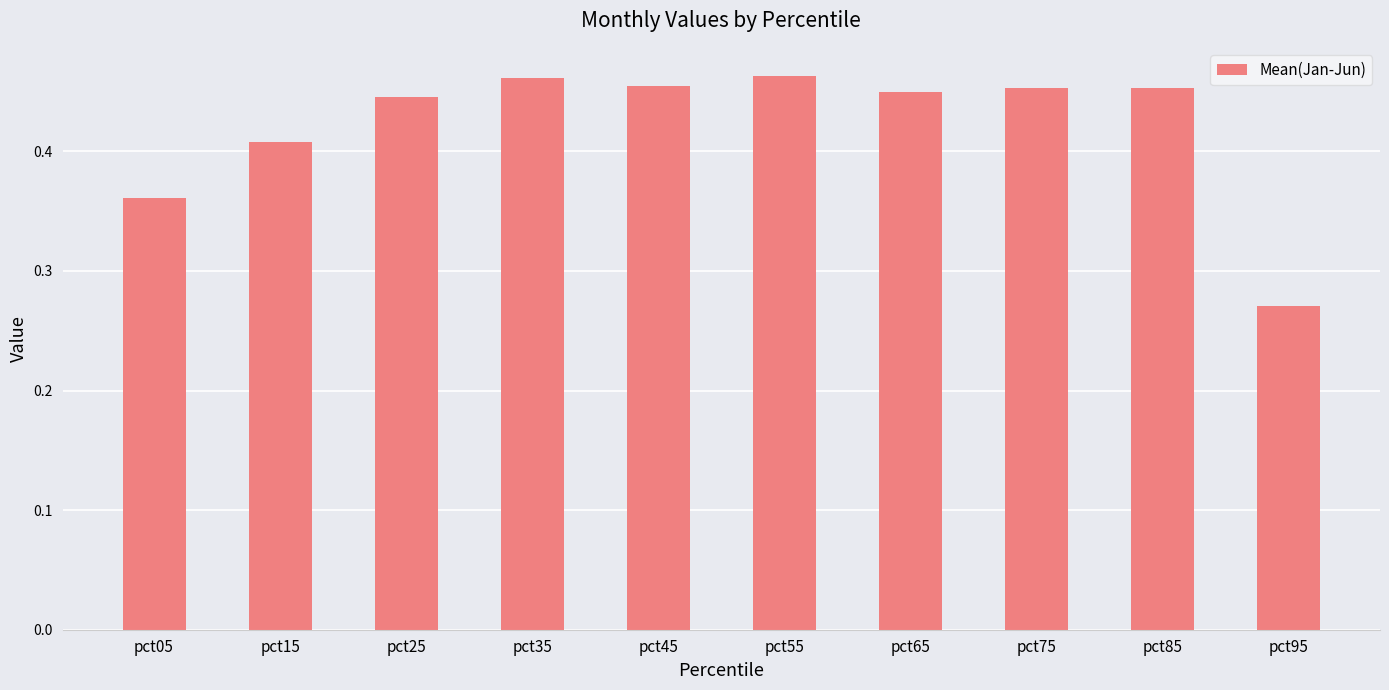

What is the sum of all values?

4.2